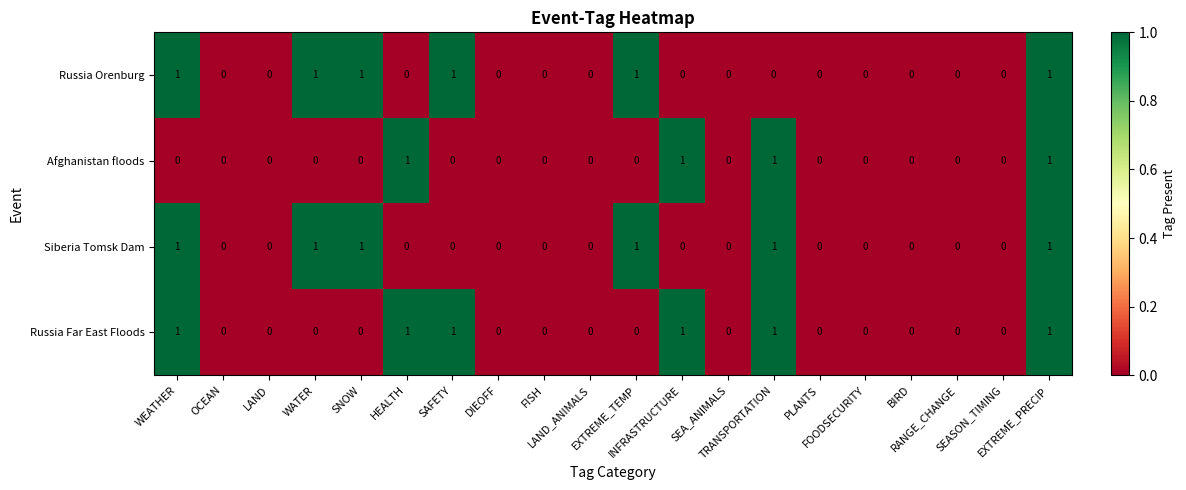

Count the Siberia Tomsk Dam values in the range 0 to 1.

20